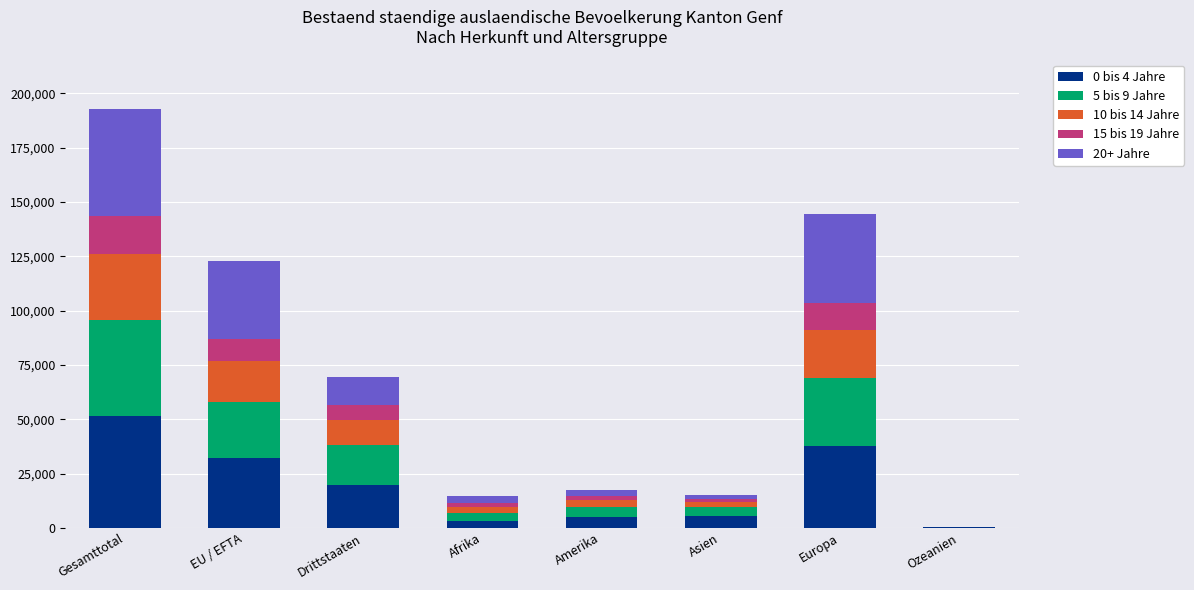

At which label does 0 bis 4 Jahre reach its peak?

Gesamttotal